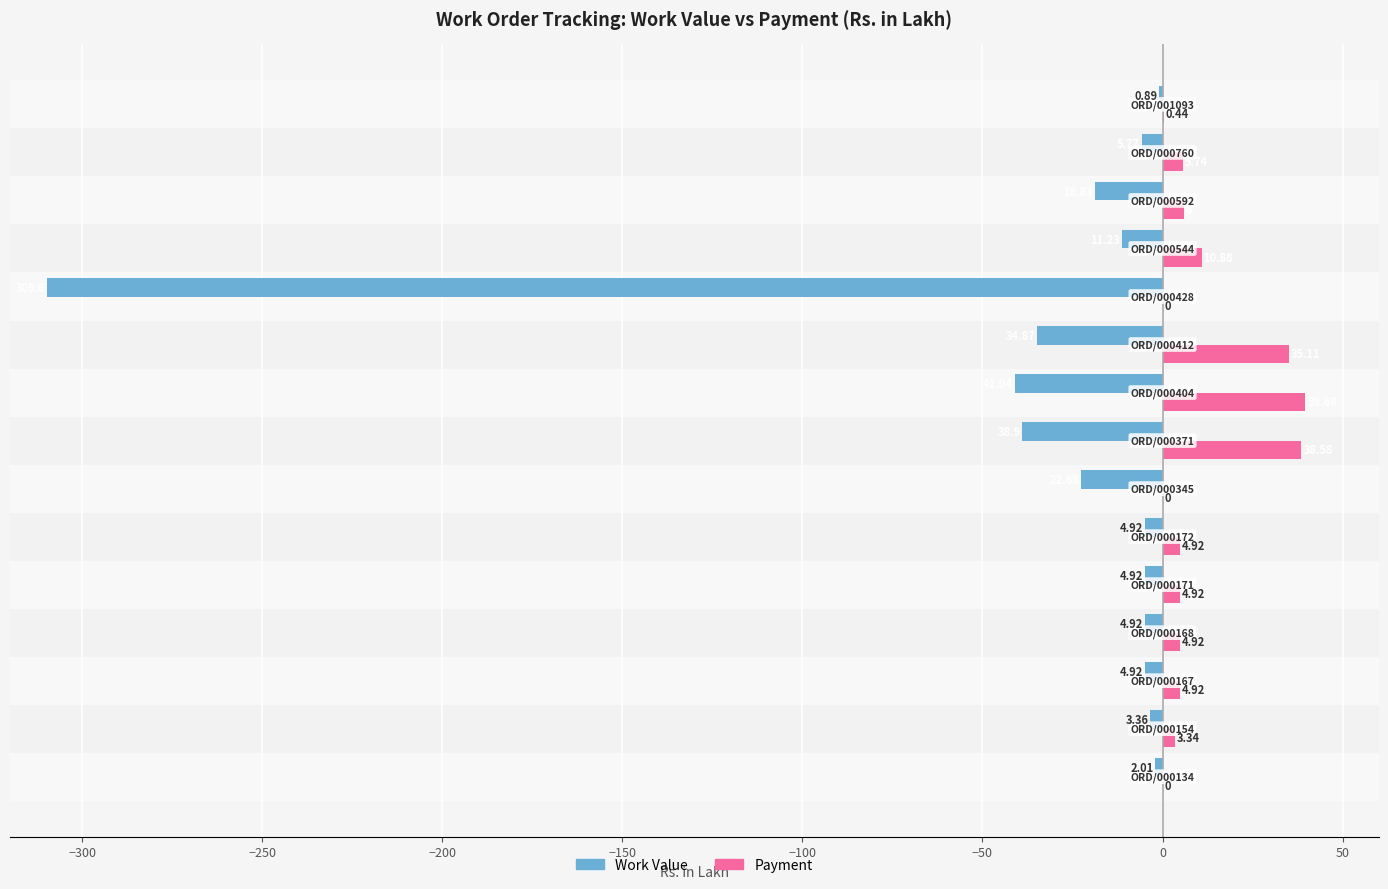

Which series has the largest total across all categories?

Payment